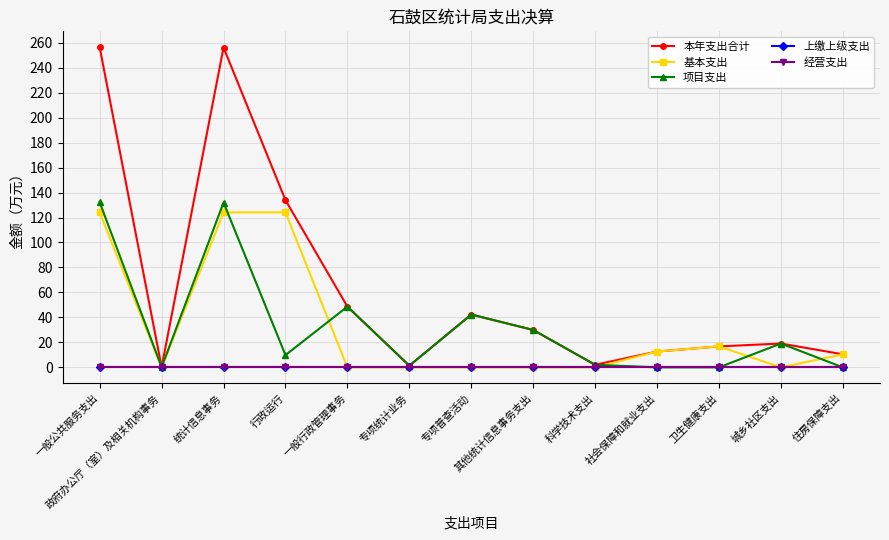

Does the chart have visible grid lines?

Yes